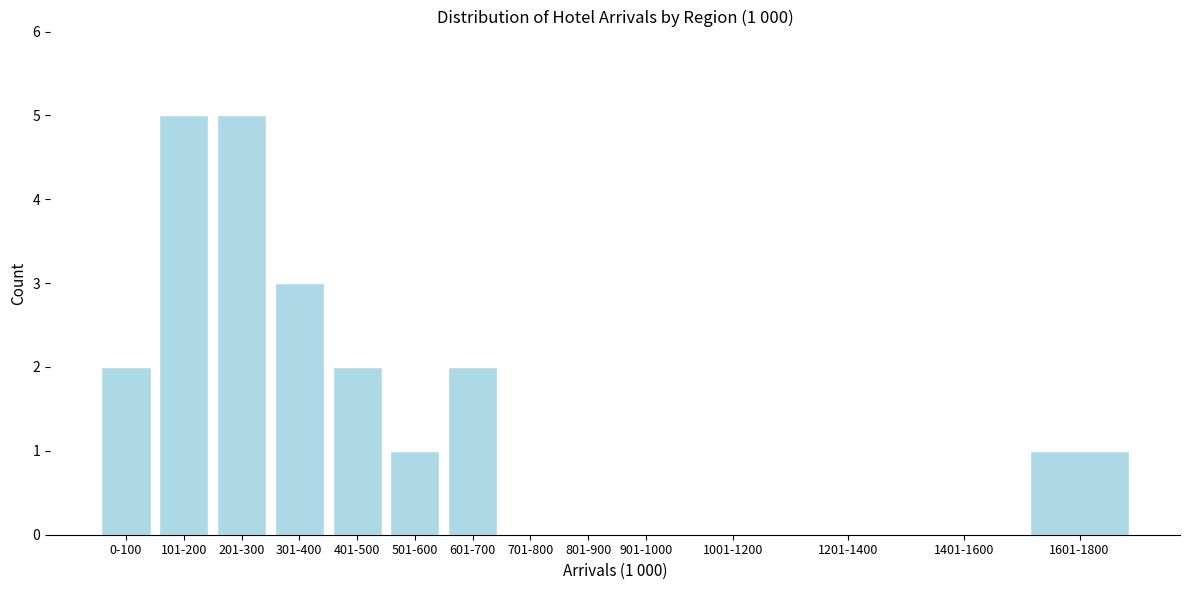

Reading left to right, transcribe all the data shown in this chart.

0-100=2	101-200=5	201-300=5	301-400=3	401-500=2	501-600=1	601-700=2	701-800=0	801-900=0	901-1000=0	1001-1200=0	1201-1400=0	1401-1600=0	1601-1800=1